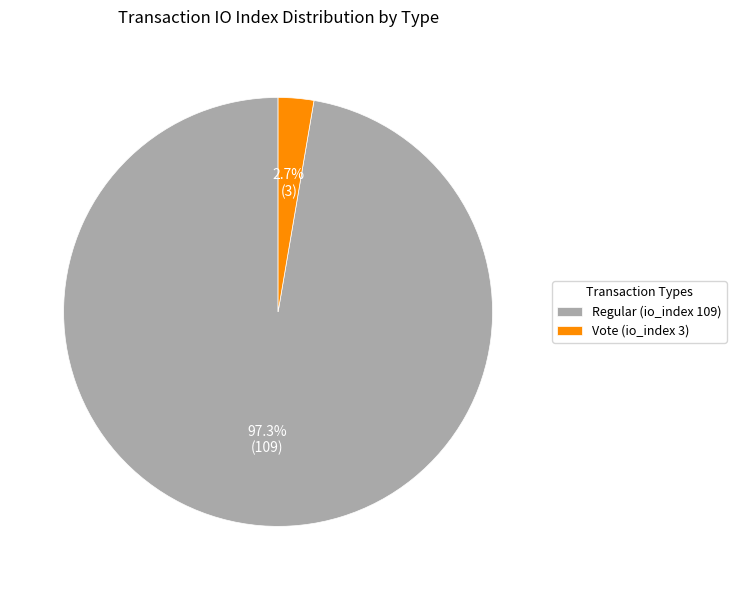

How much of the chart is everything except Vote (io_index 3)?

97.3%